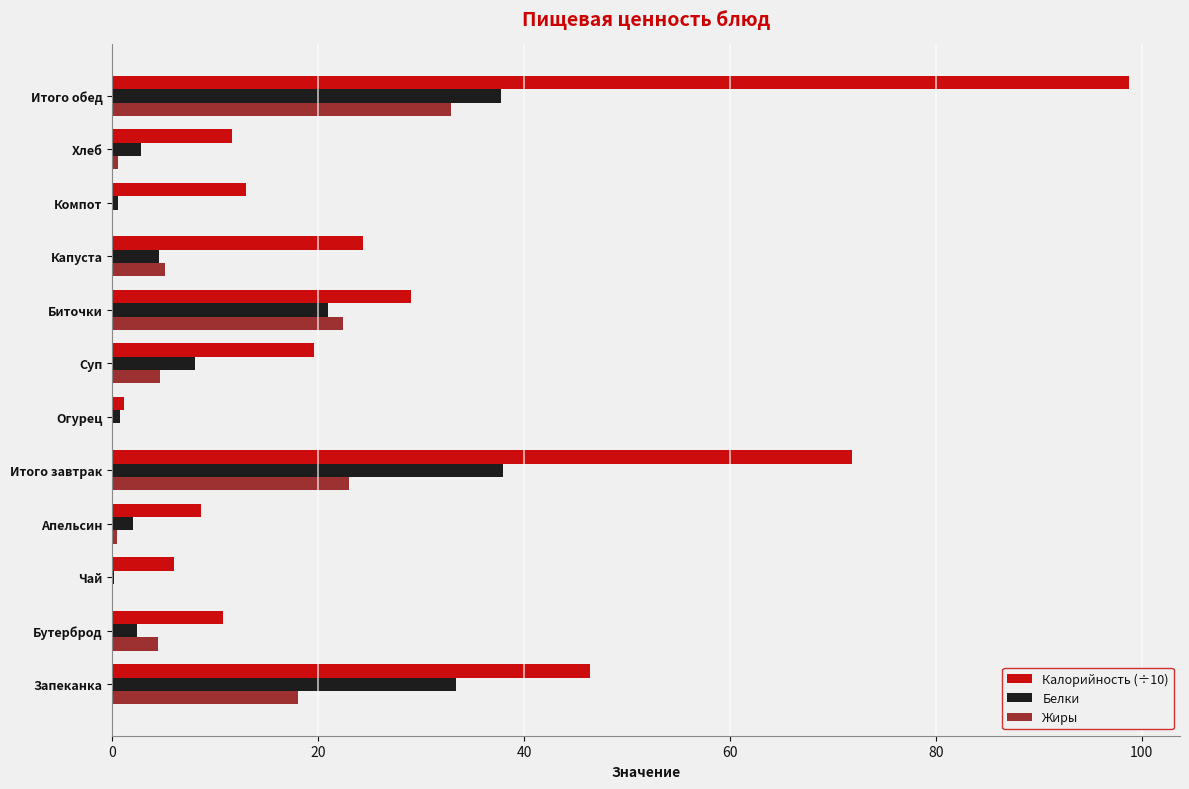

What is the total value across all series at Бутерброд?

17.6